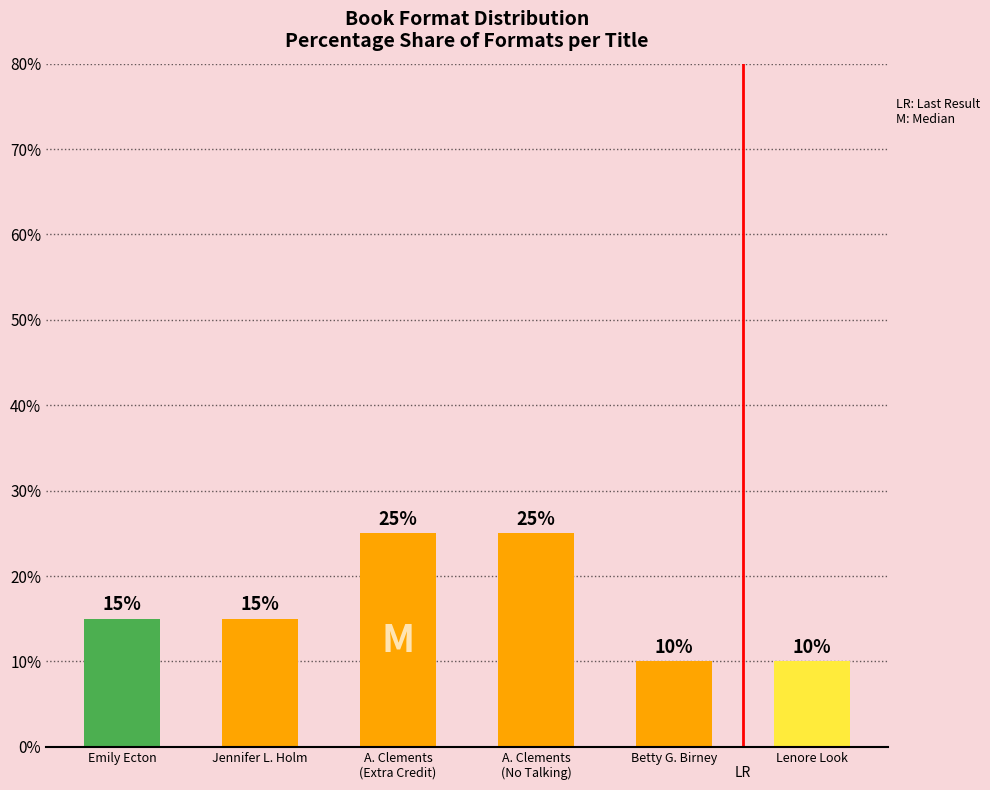

What position from the left is Betty G. Birney?

5